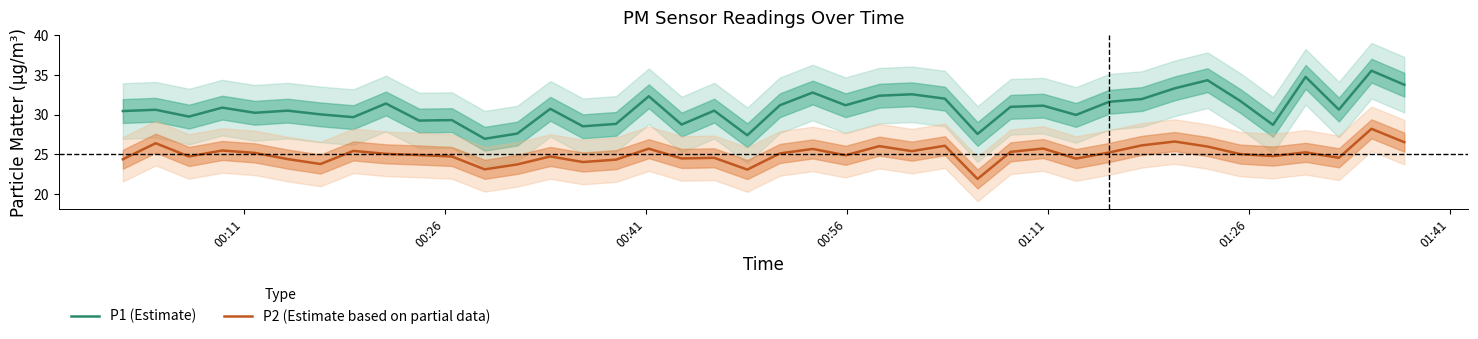

Which series has the largest total across all categories?

P1 (Estimate)